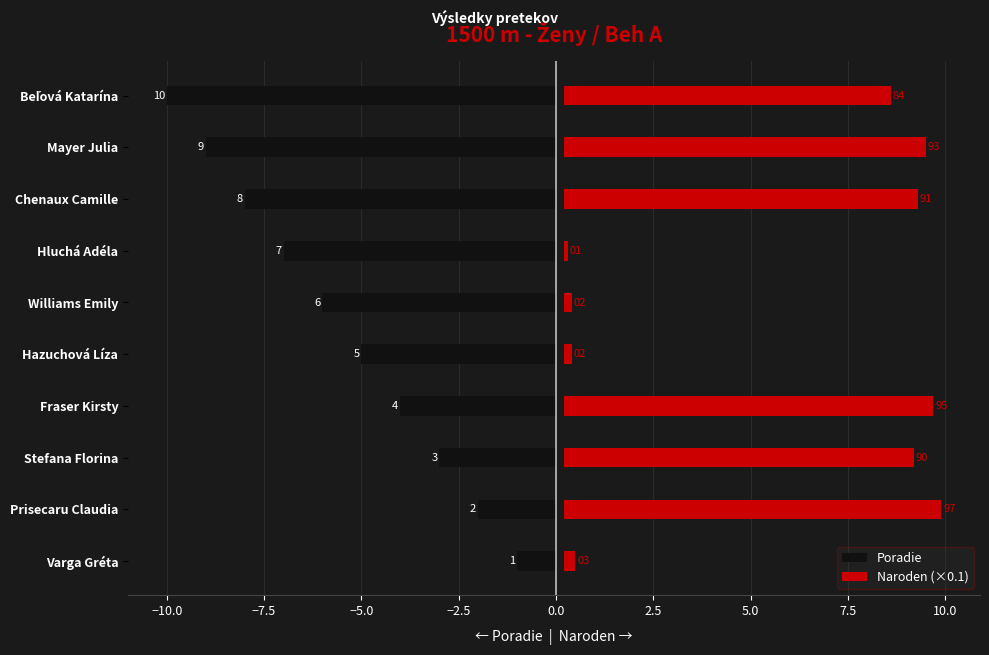

What are all the series names shown in the legend?

Poradie, Naroden (×0.1)